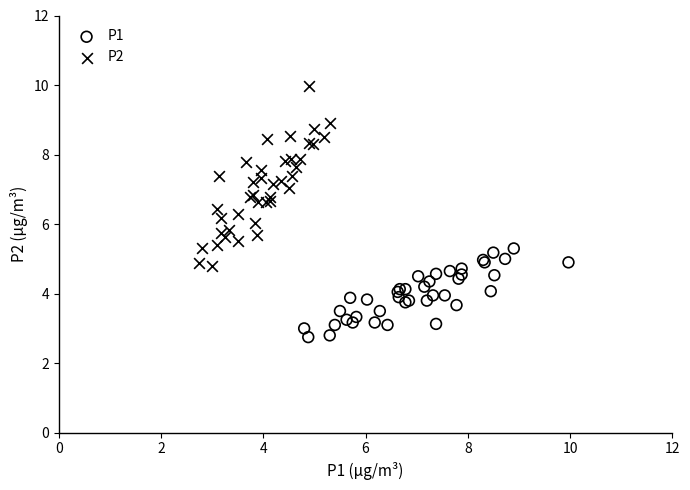

Which series has the largest Y range (max minus min)?

P2